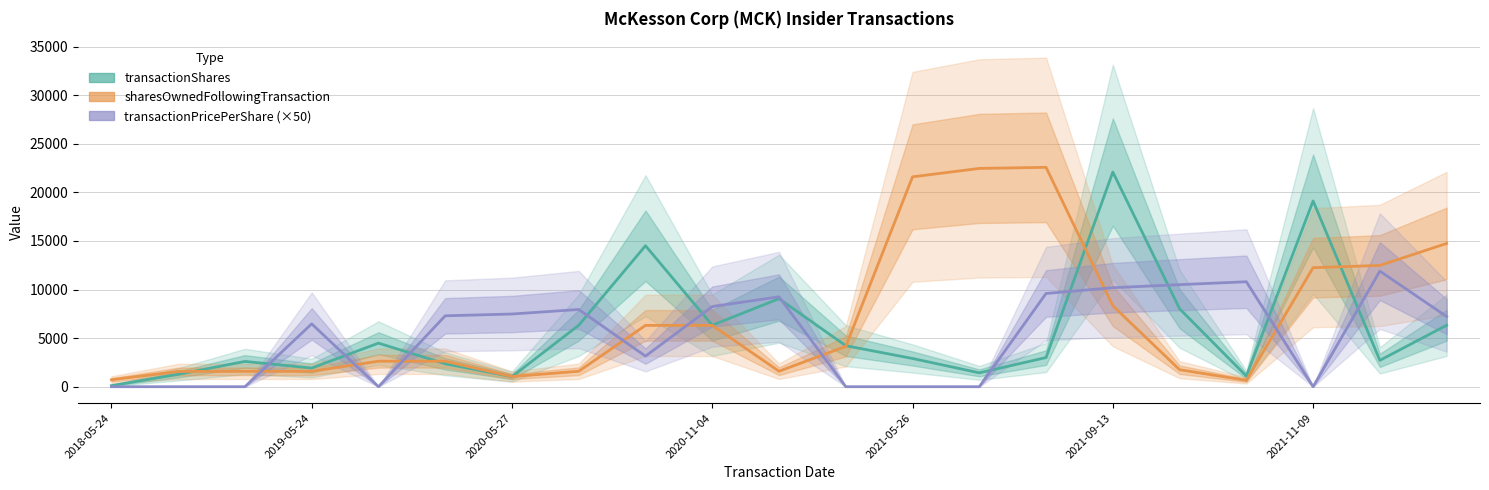

At how many categories does at least one series exceed 18014?

5